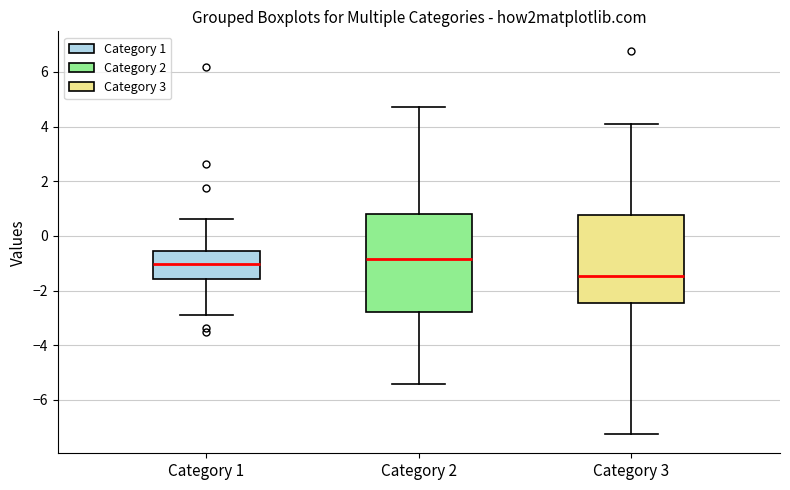

Reading left to right, read every box against the y-axis: the position of its median line, the range the box covers, and the ends of its whiskers. The values are not printed on the chart, so give them approximately, as read against the axis.

Category 1: median -1.0, box -1.6 to -0.6, whiskers -2.8 to 0.6
Category 2: median -0.8, box -2.8 to 0.8, whiskers -5.4 to 4.8
Category 3: median -1.4, box -2.4 to 0.8, whiskers -7.2 to 4.2